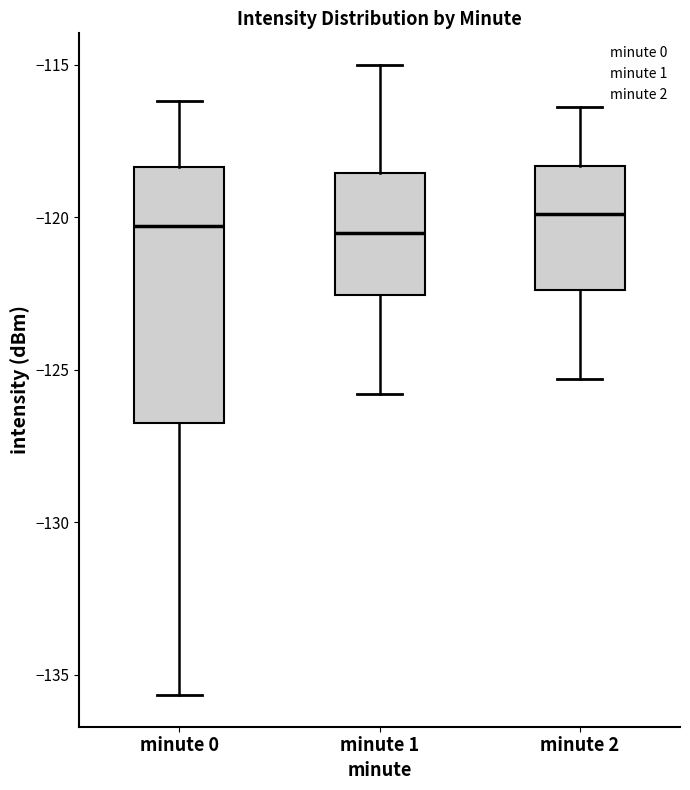

Where does the lower whisker of the box for minute 1 end on the y-axis? The values are not printed on the chart, so give them approximately, as read against the axis.

-126.0